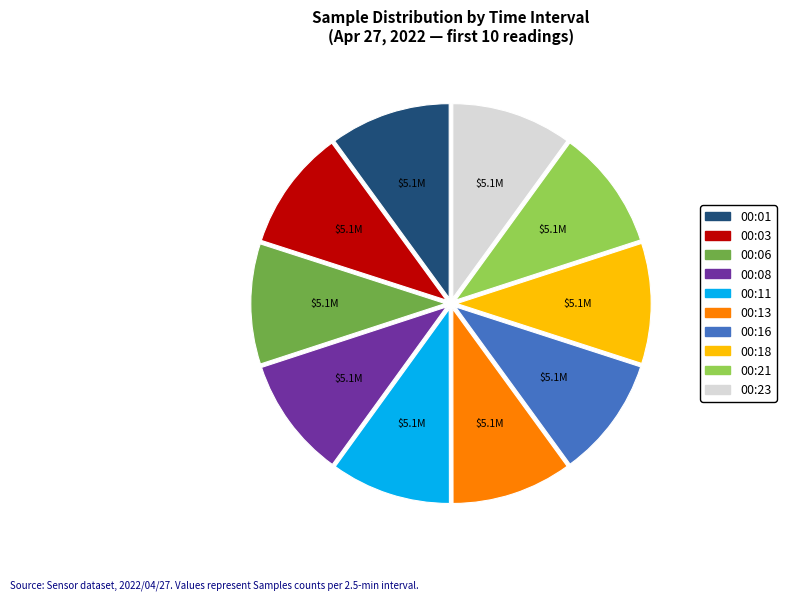

Is it true that 00:06 is 10% of the pie?

True